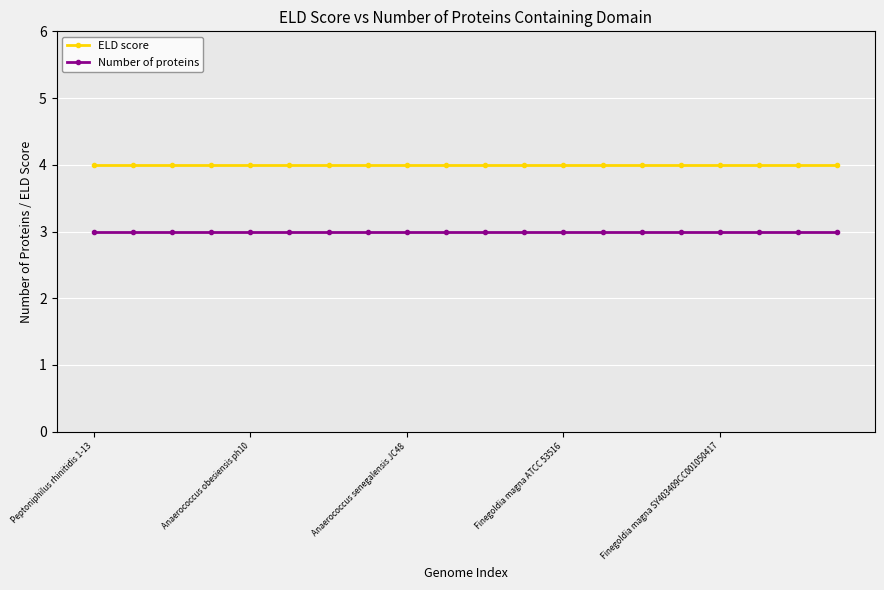

True or false: Number of proteins and ELD score intersect in this chart.

False